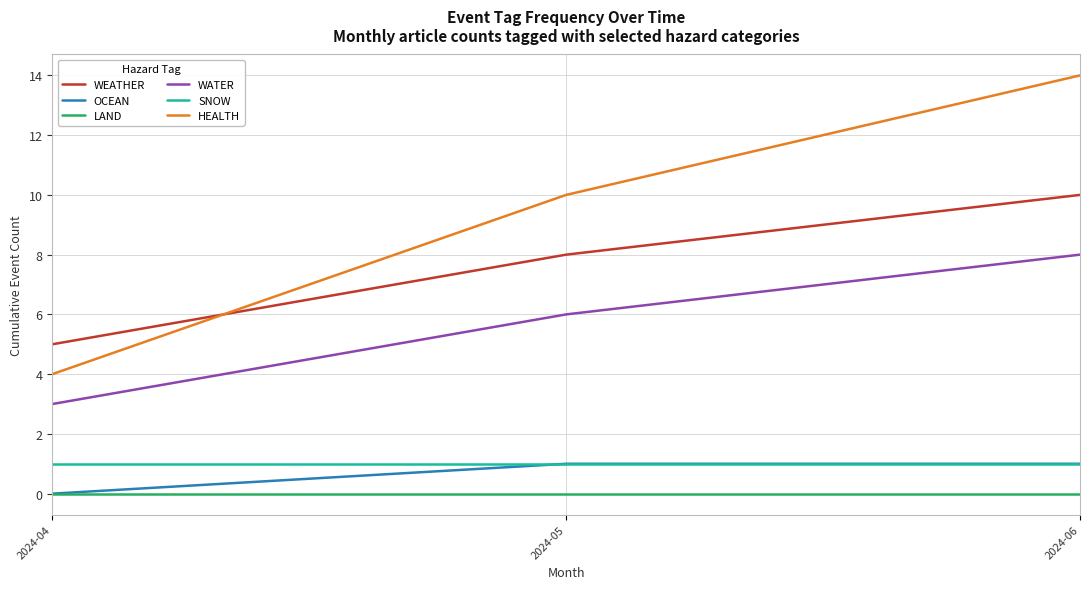

How many categories are shown in the chart?

3